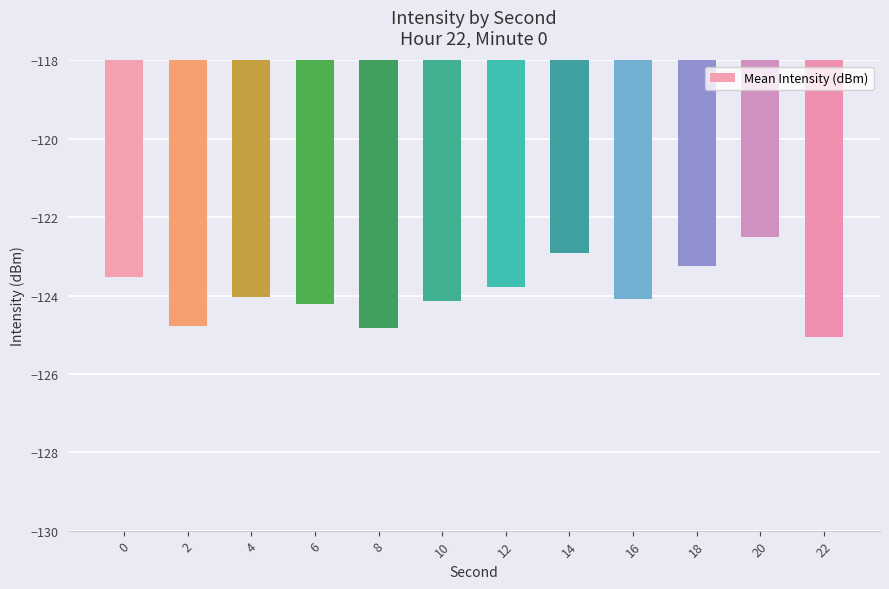

Read the value at 22.

-125.1